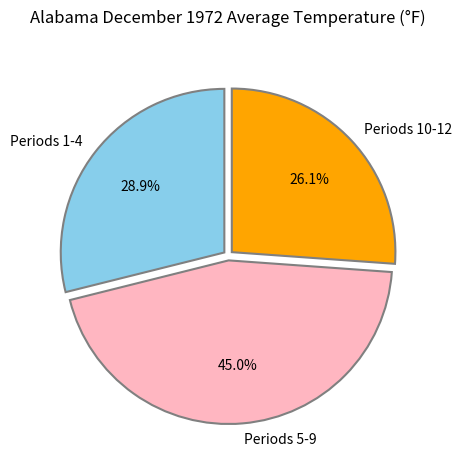

Is the sum of Periods 5-9 and Periods 10-12 greater than half?

Yes